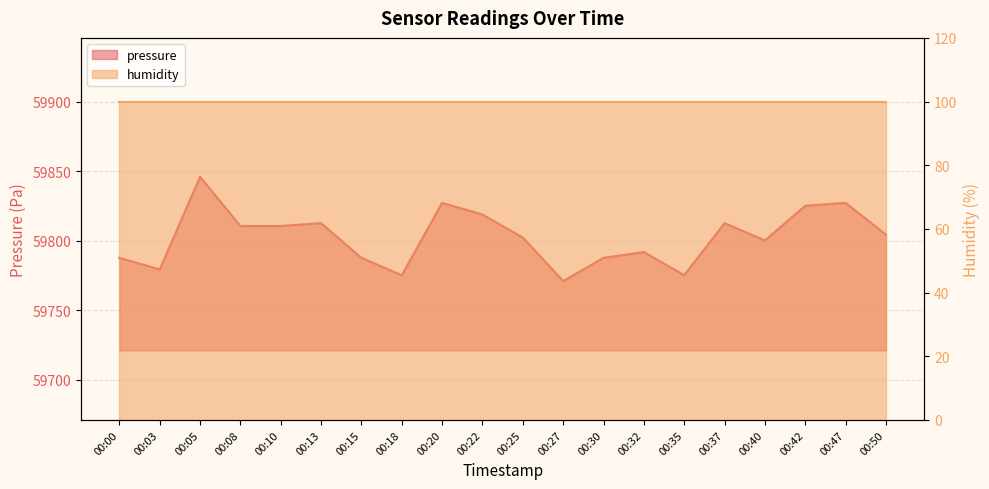

What is the sum of all values?

1196052.2